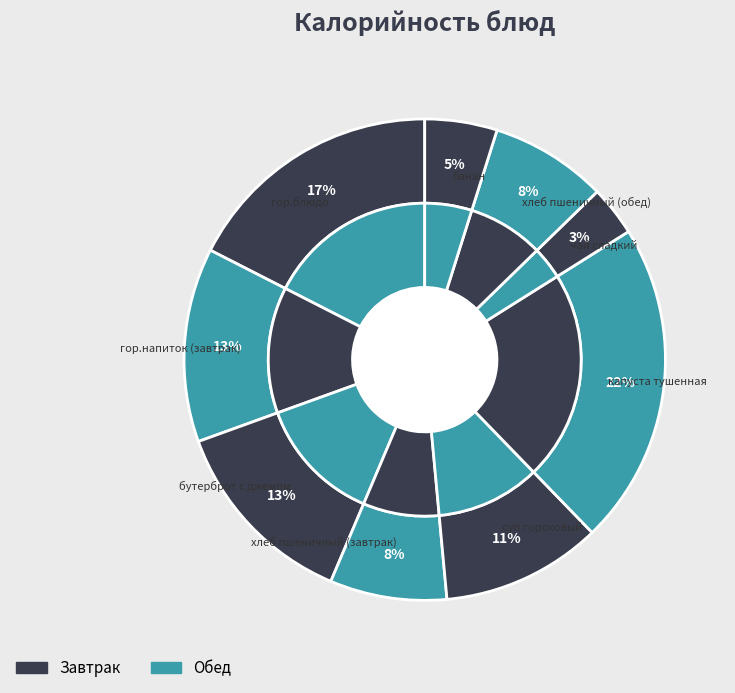

Is the sum of банан and капуста тушенная greater than half?

No